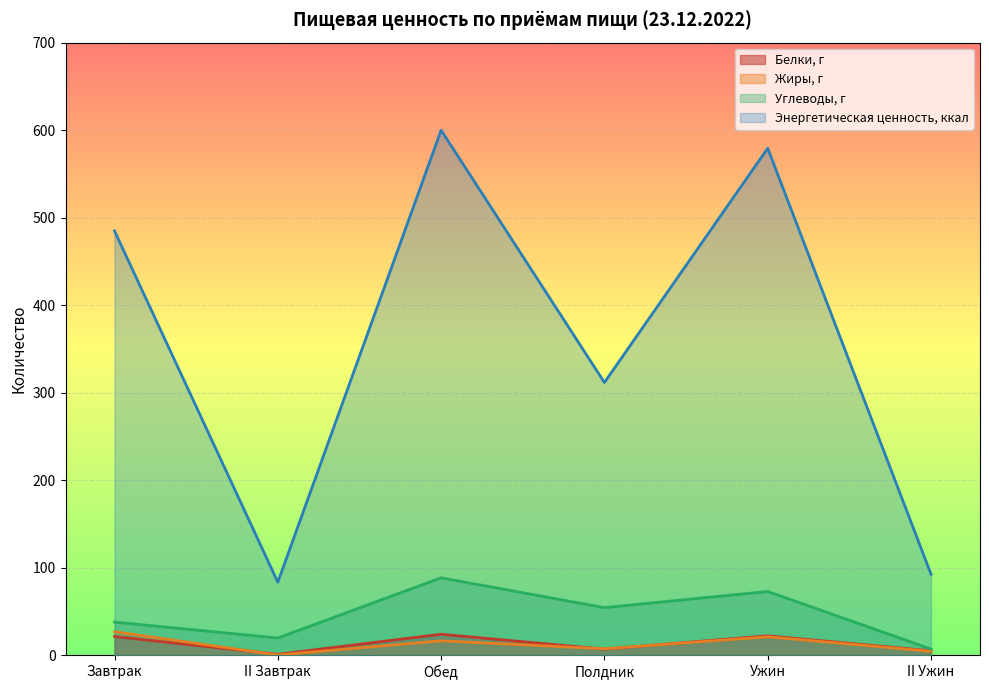

How many series are shown in this chart?

4